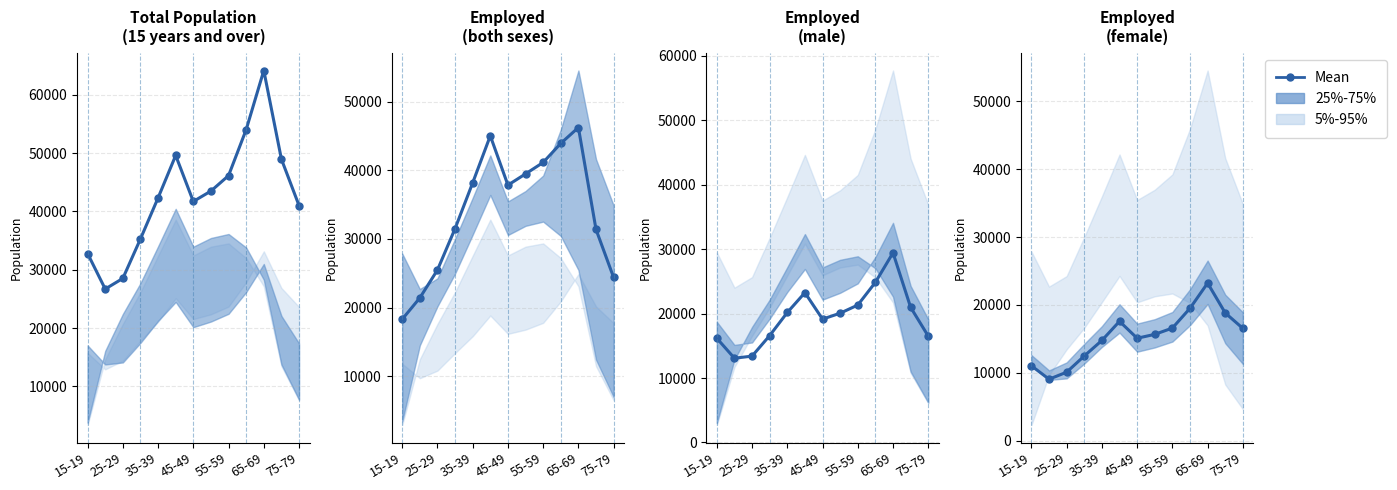

How many points are higher than both their immediate neighbors (excluding endpoints)?

2